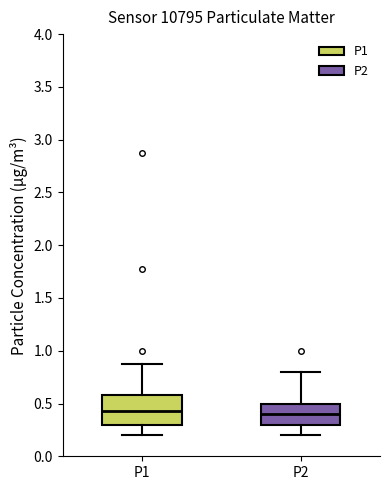

Reading left to right, read every box against the y-axis: the position of its median line, the range the box covers, and the ends of its whiskers. The values are not printed on the chart, so give them approximately, as read against the axis.

P1: median 0.45, box 0.30 to 0.60, whiskers 0.20 to 0.85
P2: median 0.40, box 0.30 to 0.50, whiskers 0.20 to 0.80